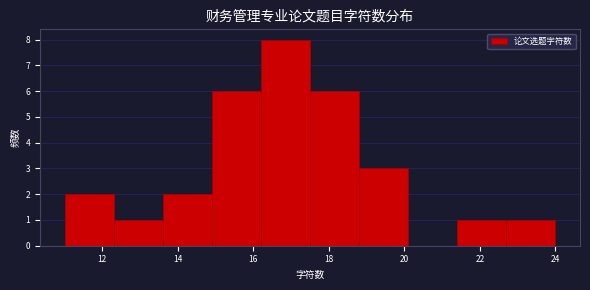

Reading left to right, list every bar in this chart as the range it spans on the x-axis followed by its height. Neither the bar edges nor the heights are printed on the chart, so give them approximately, as read against the axes.

11.0 to 12.3: 2
12.3 to 13.6: 1
13.6 to 14.9: 2
14.9 to 16.2: 6
16.2 to 17.5: 8
17.5 to 18.8: 6
18.8 to 20.1: 3
20.1 to 21.4: 0
21.4 to 22.7: 1
22.7 to 24.0: 1